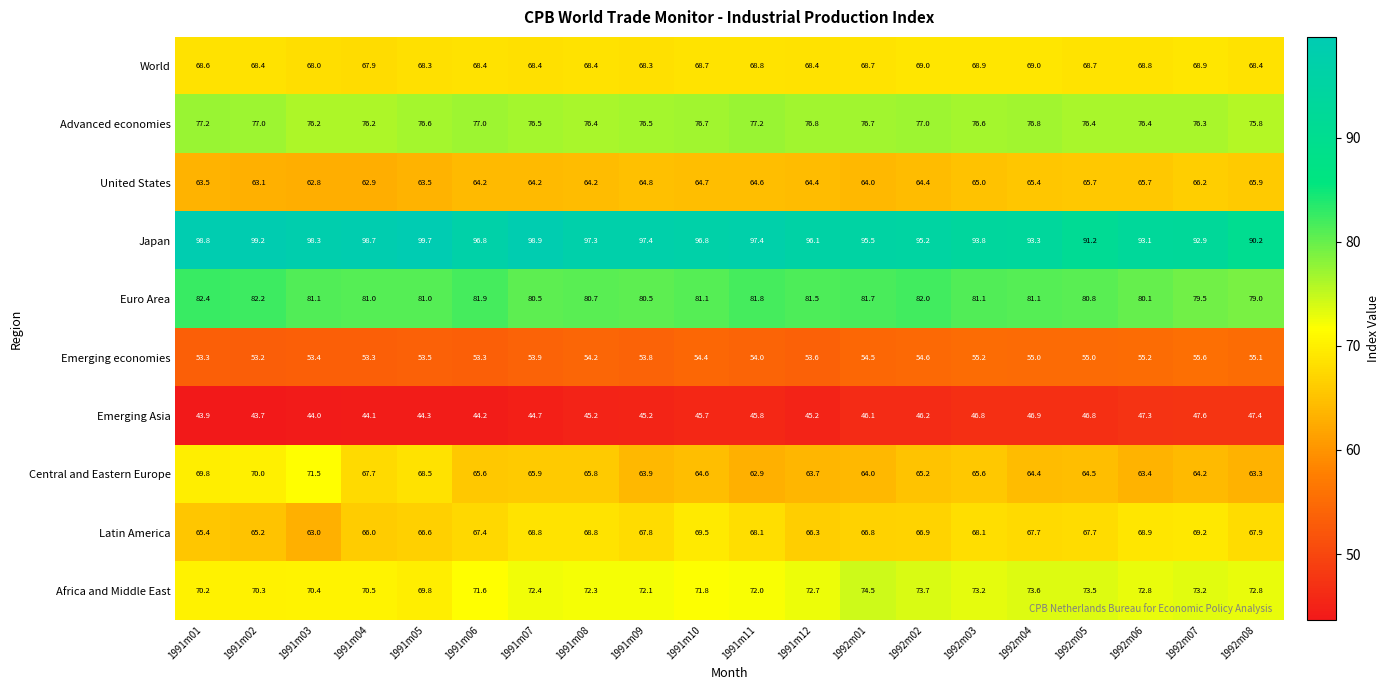

At 1991m11, list the series in order from largest to smallest.

Japan, Euro Area, Advanced economies, Africa and Middle East, World, Latin America, United States, Central and Eastern Europe, Emerging economies, Emerging Asia